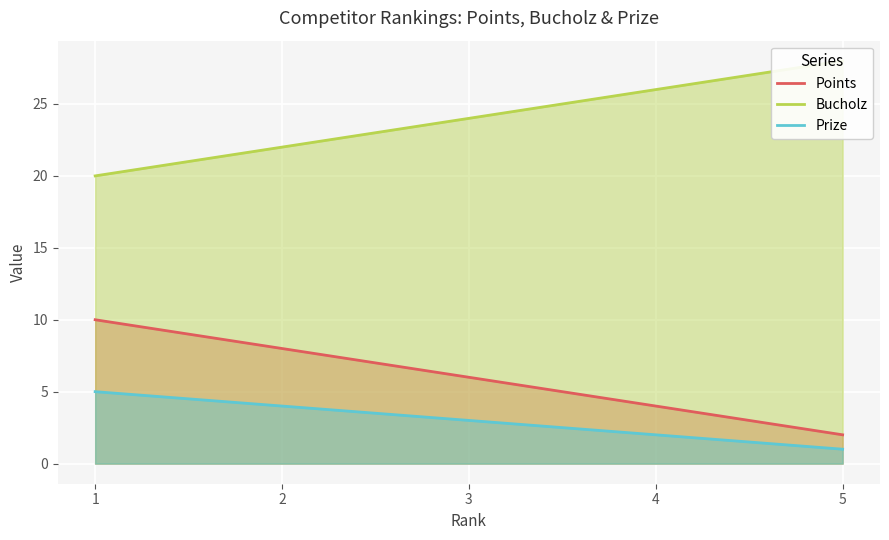

Which category has the lowest value in the Bucholz series?

1